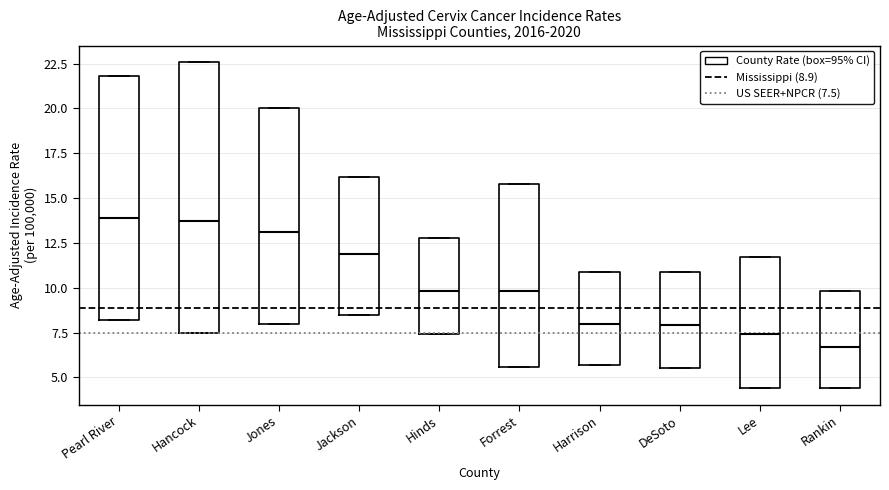

Reading left to right, transcribe this box plot: for each box, give where its median line is, the range the box spans, and where its two whiskers end, as read against the y-axis. The values are not printed on the chart, so give them approximately, as read against the axis.

Pearl River: median 14.0, box 8.0 to 22.0, whiskers 8.0 to 22.0
Hancock: median 13.5, box 7.5 to 22.5, whiskers 7.5 to 22.5
Jones: median 13.0, box 8.0 to 20.0, whiskers 8.0 to 20.0
Jackson: median 12.0, box 8.5 to 16.0, whiskers 8.5 to 16.0
Hinds: median 10.0, box 7.5 to 13.0, whiskers 7.5 to 13.0
Forrest: median 10.0, box 5.5 to 16.0, whiskers 5.5 to 16.0
Harrison: median 8.0, box 5.5 to 11.0, whiskers 5.5 to 11.0
DeSoto: median 8.0, box 5.5 to 11.0, whiskers 5.5 to 11.0
Lee: median 7.5, box 4.5 to 11.5, whiskers 4.5 to 11.5
Rankin: median 6.5, box 4.5 to 10.0, whiskers 4.5 to 10.0